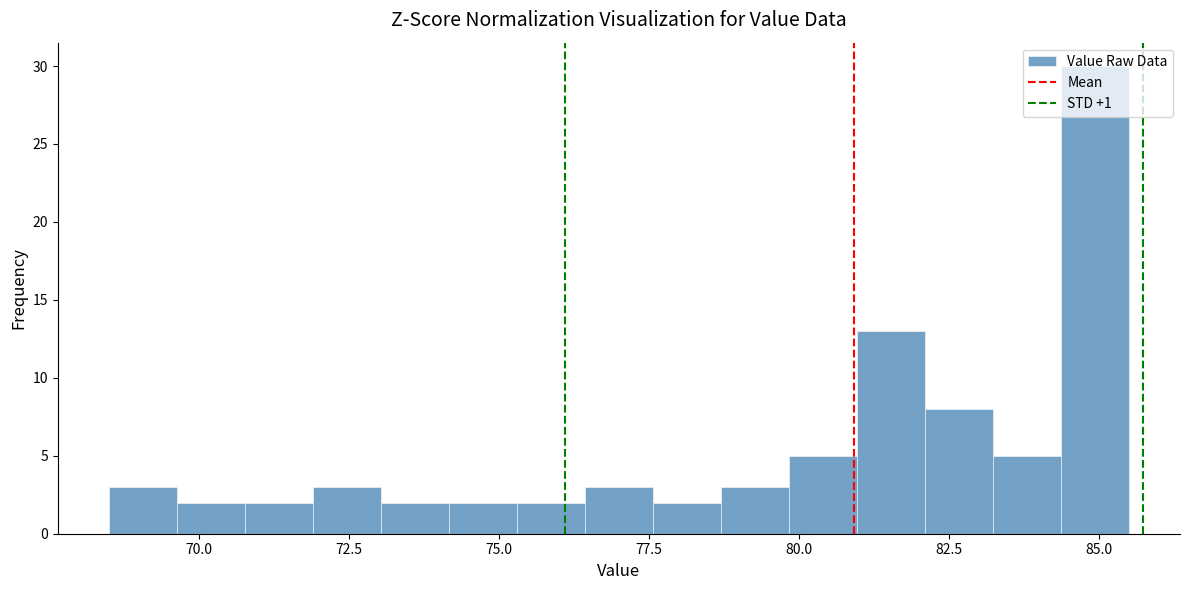

Read against the x-axis, roughly where is the centre of the tallest bar?

85.0